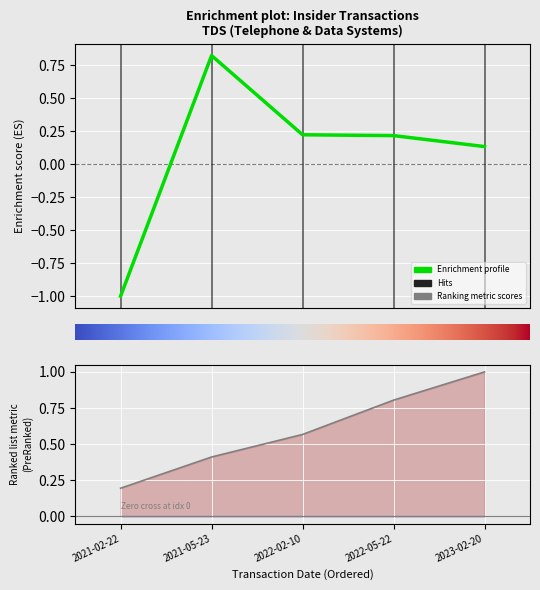

The value of sharesOwnedFollowingTransaction at 2023-02-20 is 1.6. True or false?

False